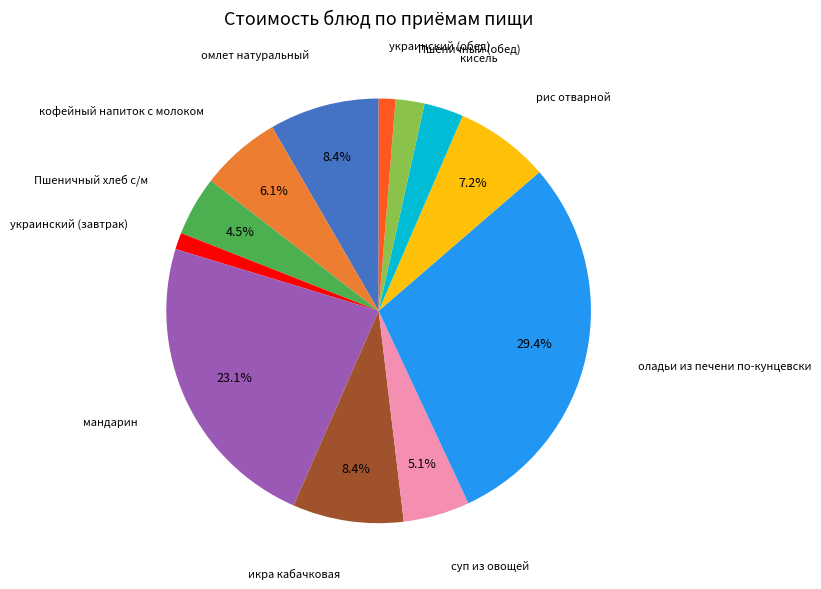

How much of the chart is everything except кофейный напиток с молоком?

93.9%